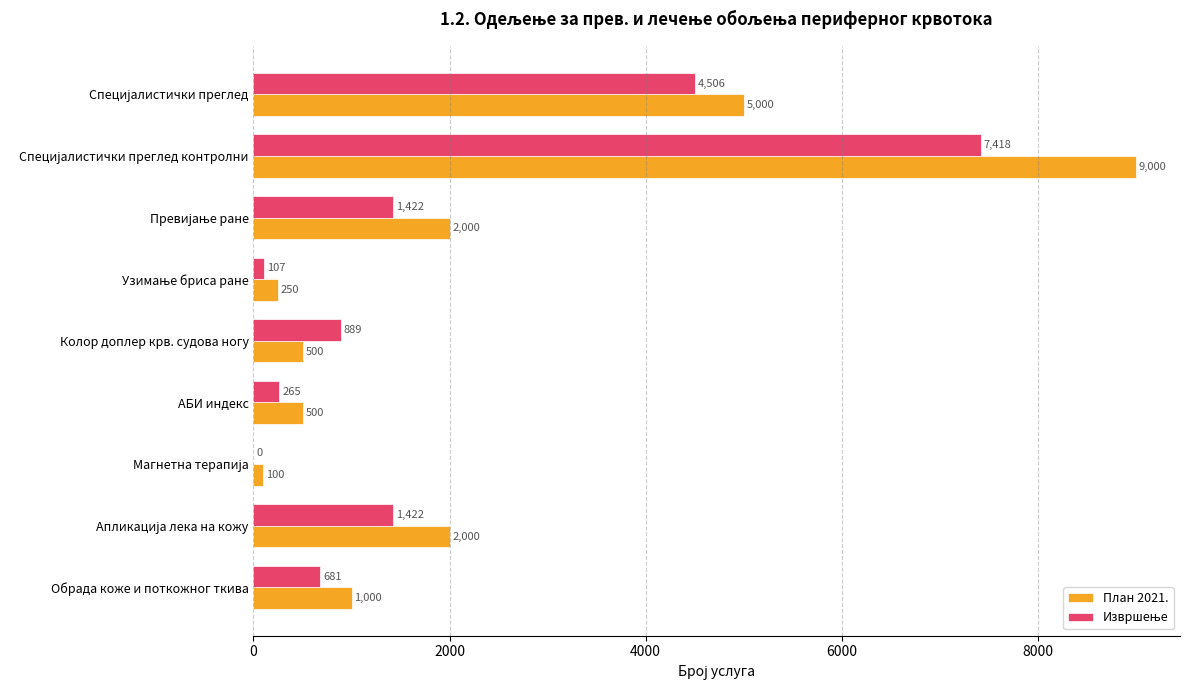

Which series has the largest range (max minus min)?

План 2021.